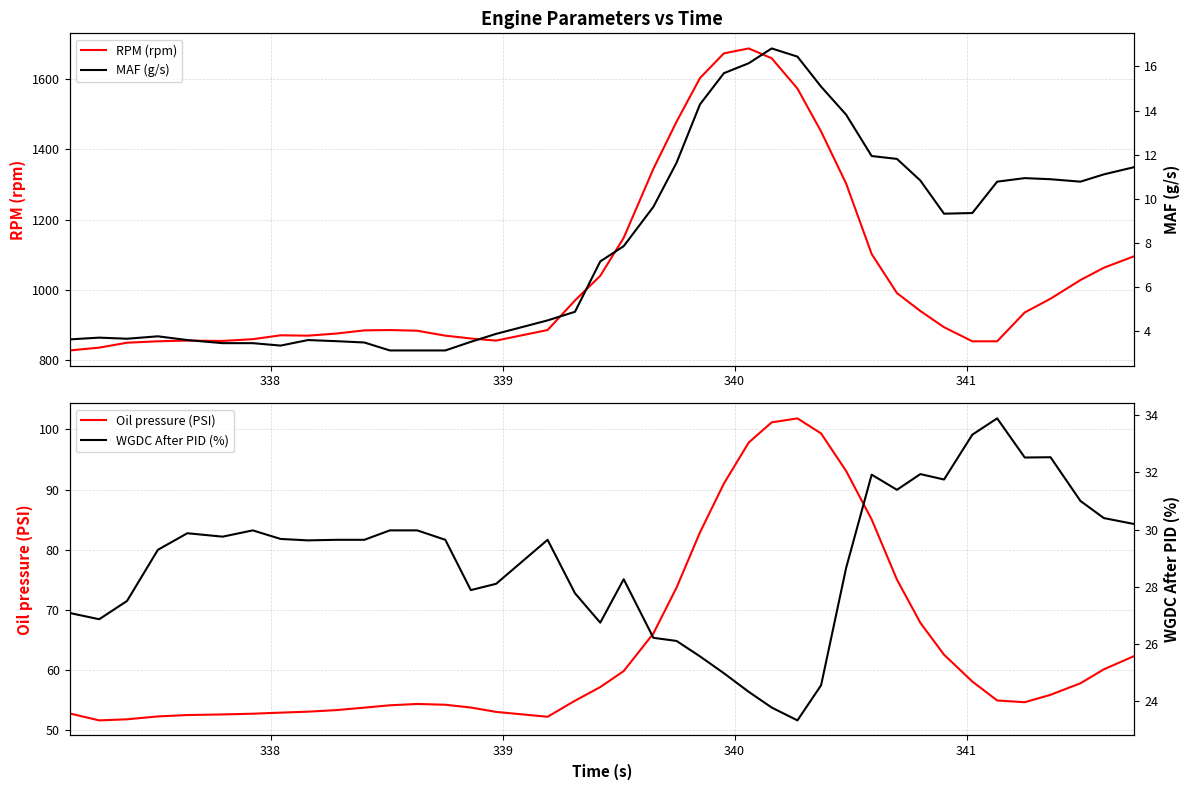

True or false: MAF (g/s) and Oil pressure (PSI) intersect in this chart.

False